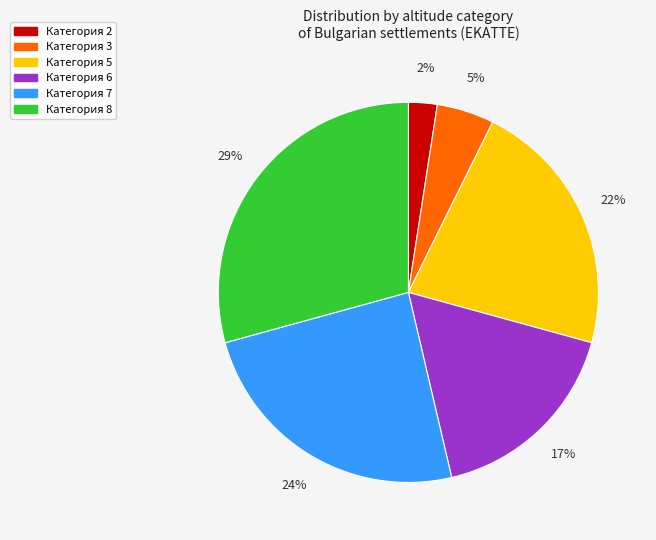

Is the sum of Категория 8 and Категория 7 greater than half?

Yes